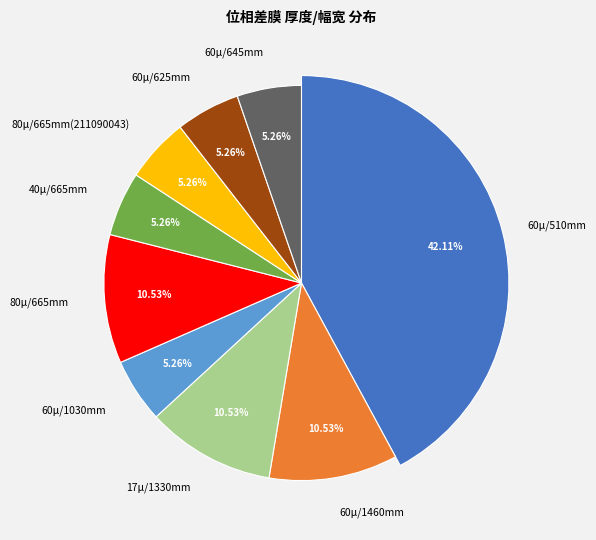

Count the number of slices in the pie.

9